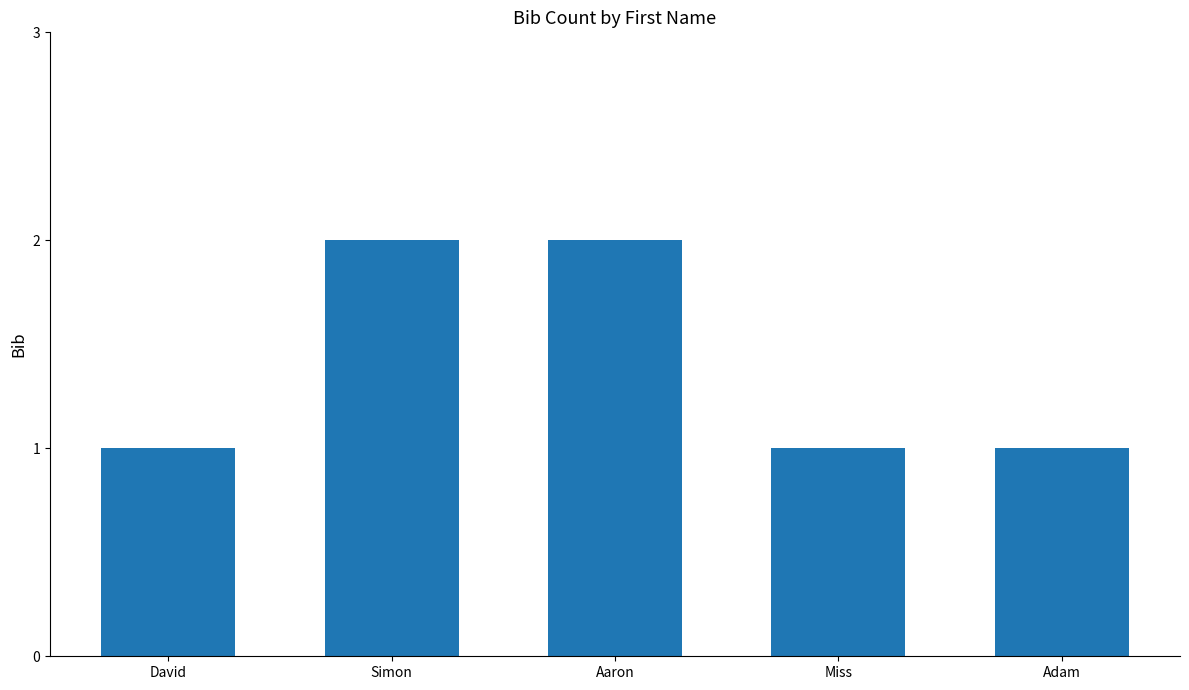

What is the value of the 3rd bar from the left?

2